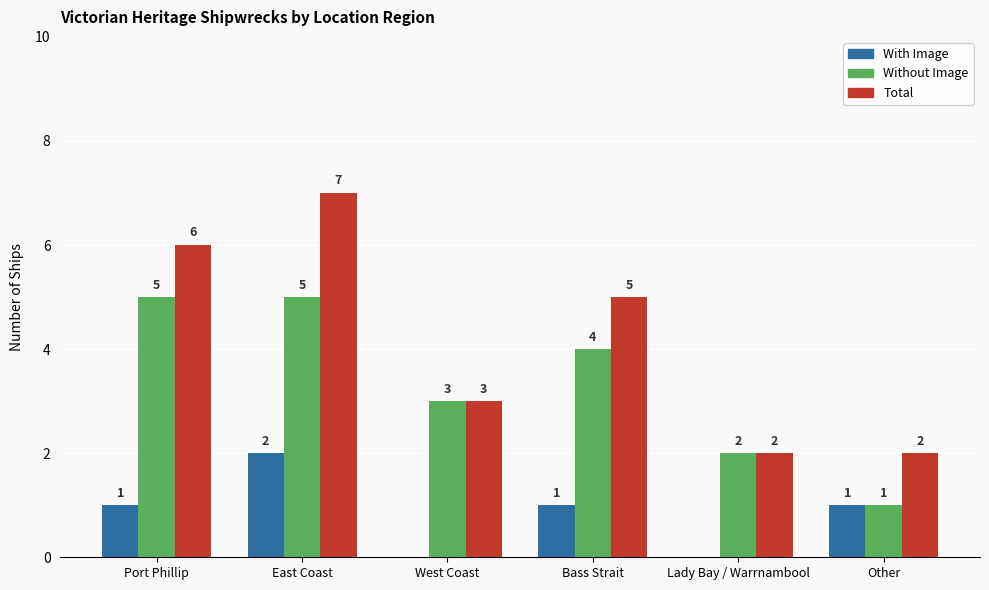

How many Total values are between 2 and 6?

5